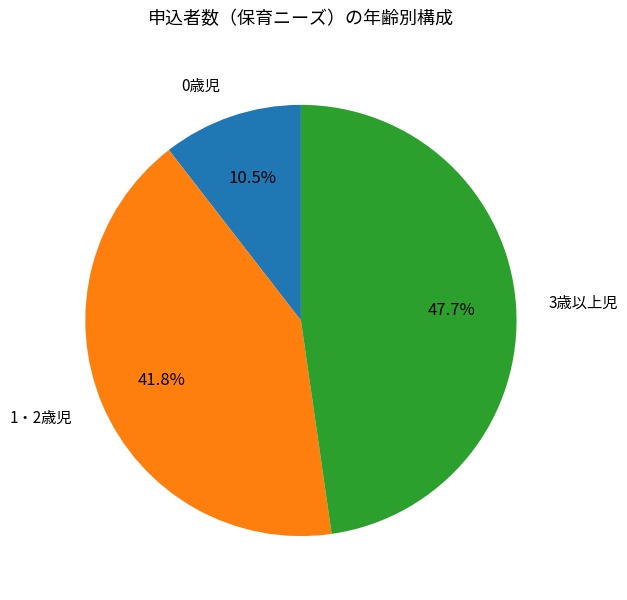

To the nearest percent, what is the difference between the largest and smallest slice percentages?

37%